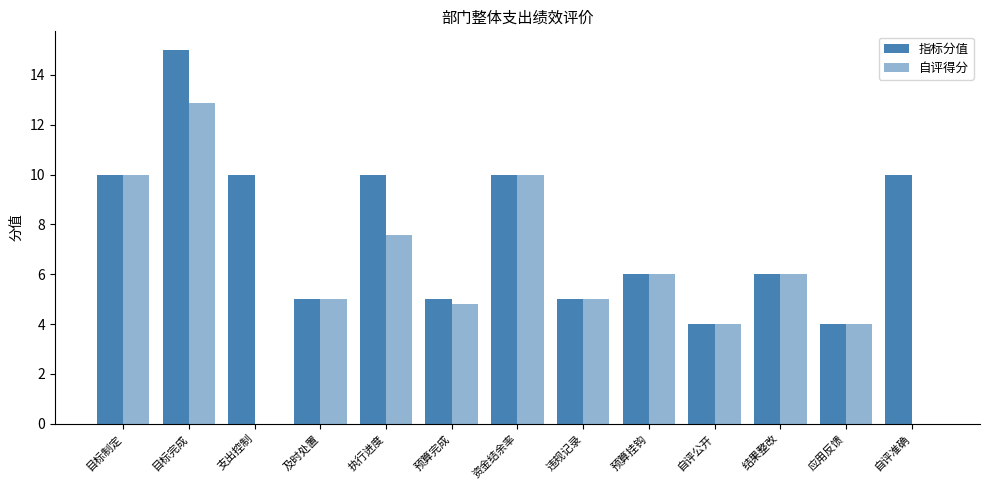

Reading left to right, transcribe all the data shown in this chart.

指标分值: 10.0	15.0	10.0	5.0	10.0	5.0	10.0	5.0	6.0	4.0	6.0	4.0	10.0
自评得分: 10.0	12.9	0.0	5.0	7.6	4.8	10.0	5.0	6.0	4.0	6.0	4.0	0.0